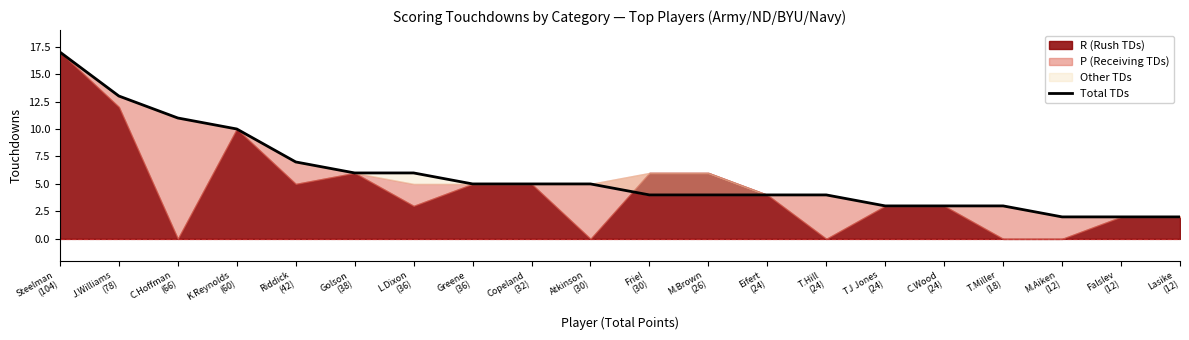

What is the sum of the values at J.Williams
(78) and T.Miller
(18)?

16